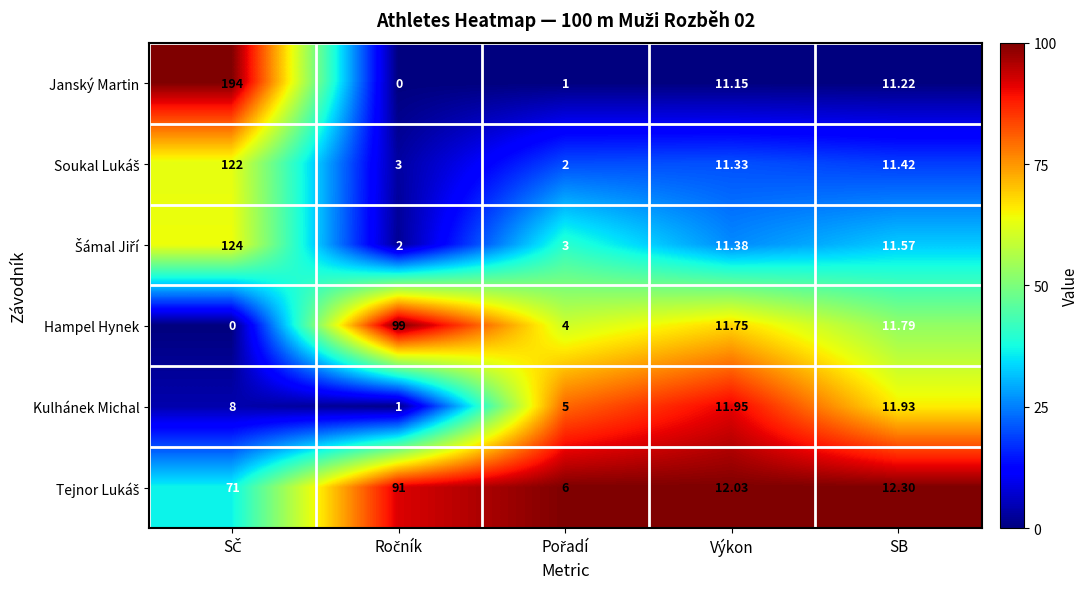

Which series has the largest range (max minus min)?

Janský Martin